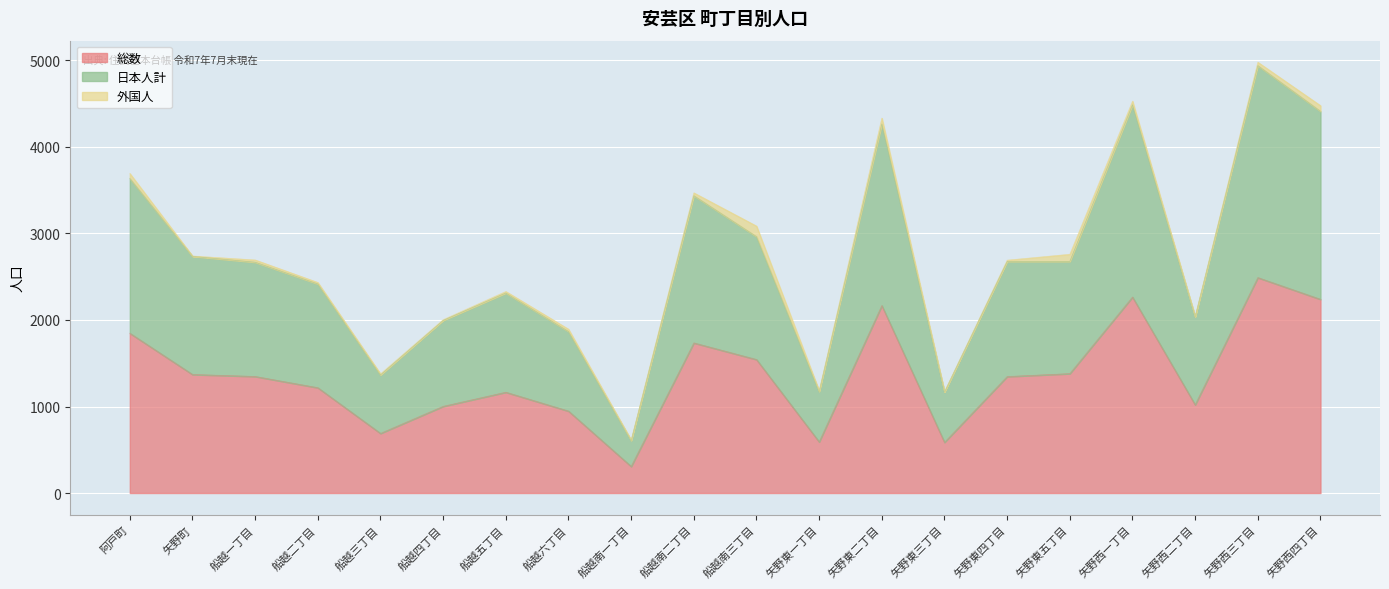

True or false: 総数 has more than 0 interior local peaks.

True